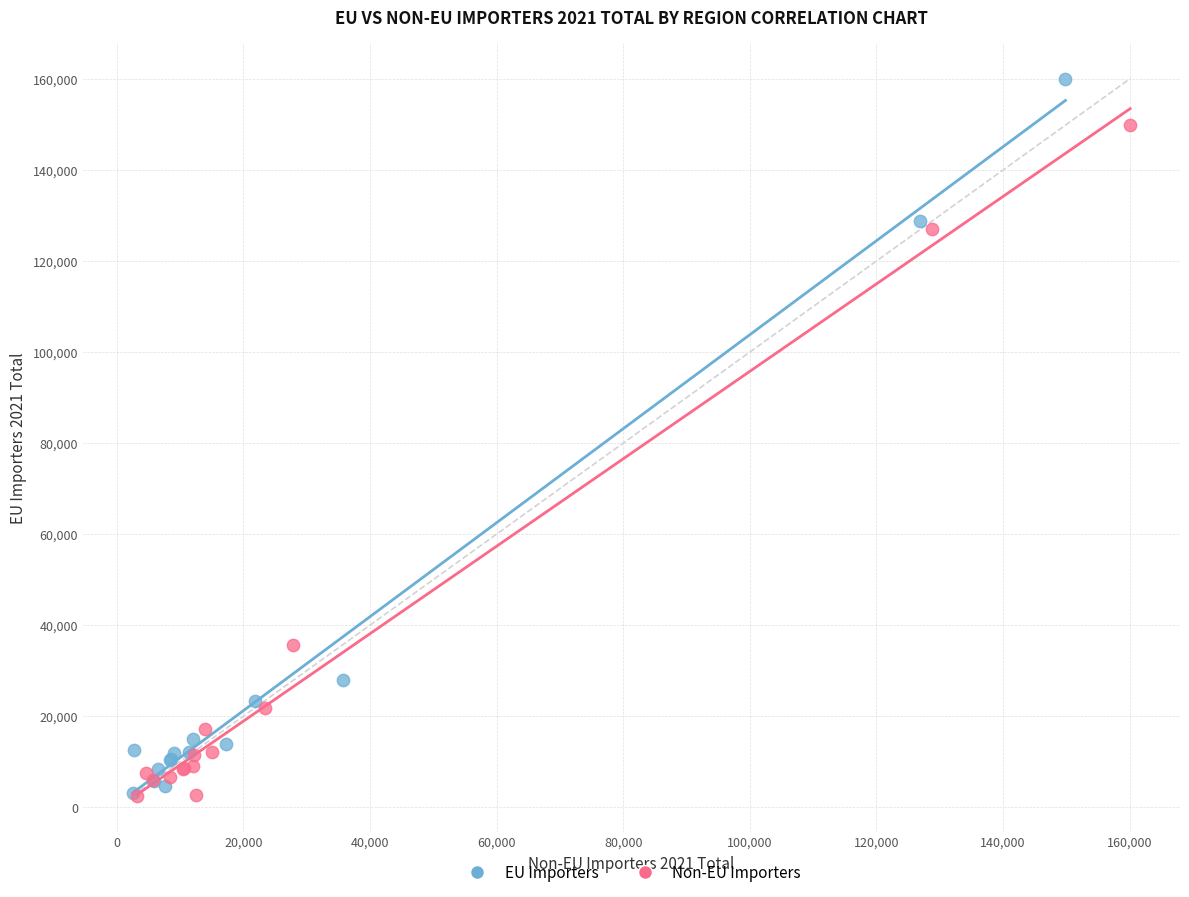

Which series has the largest Y range (max minus min)?

EU Importers